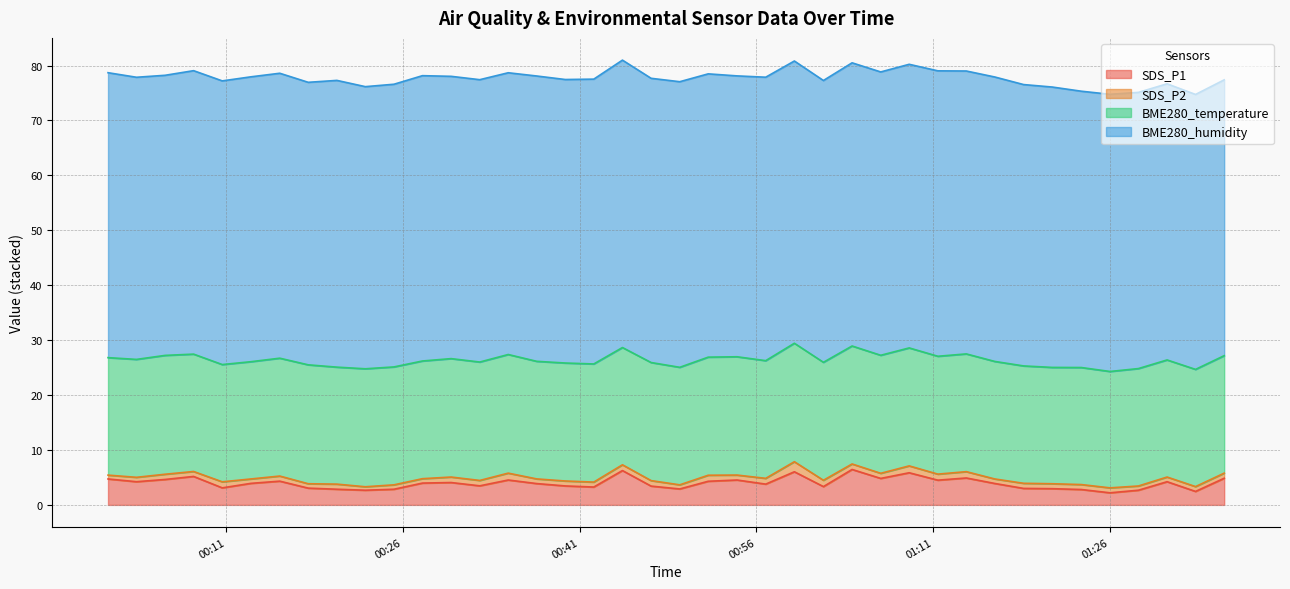

What is the difference between the highest and lowest values at 2023/10/23 00:37:21?

51.1